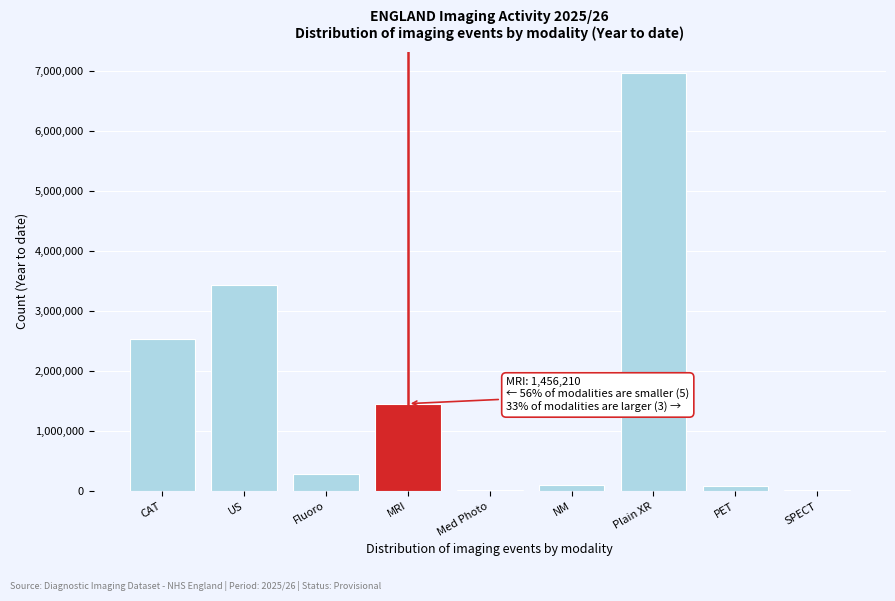

Which category has the highest value across all series?

Plain XR